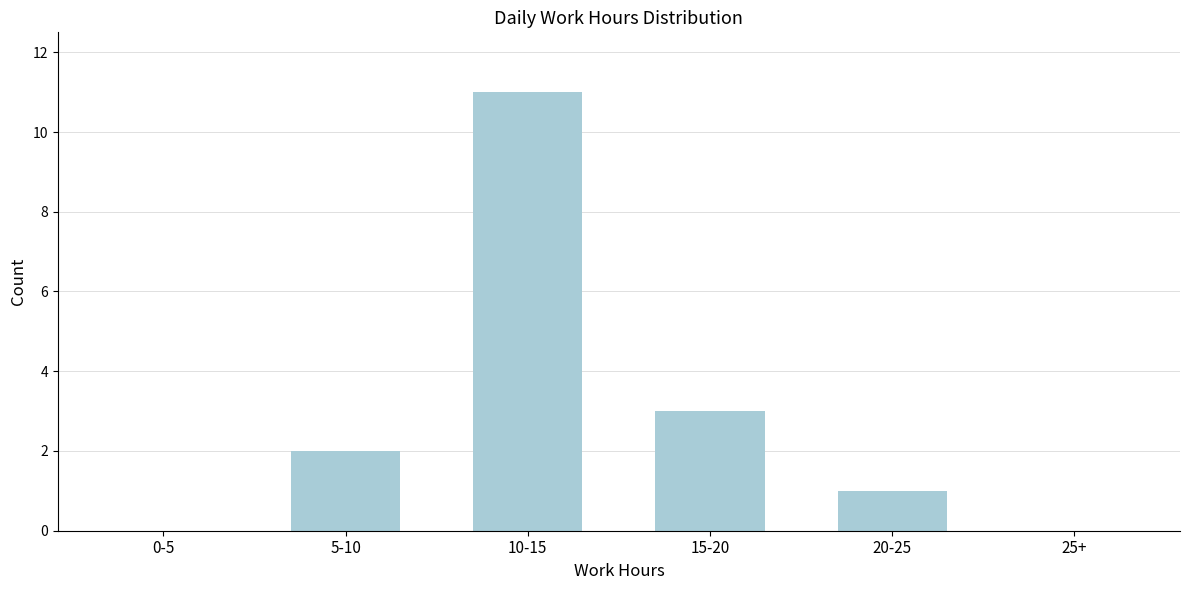

Reading right to left, transcribe all the data shown in this chart.

25+=0	20-25=1	15-20=3	10-15=11	5-10=2	0-5=0